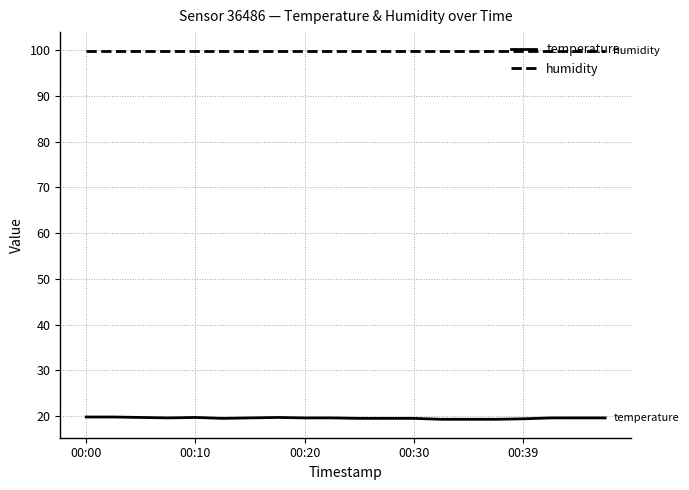

Which series has the widest spread of values?

temperature